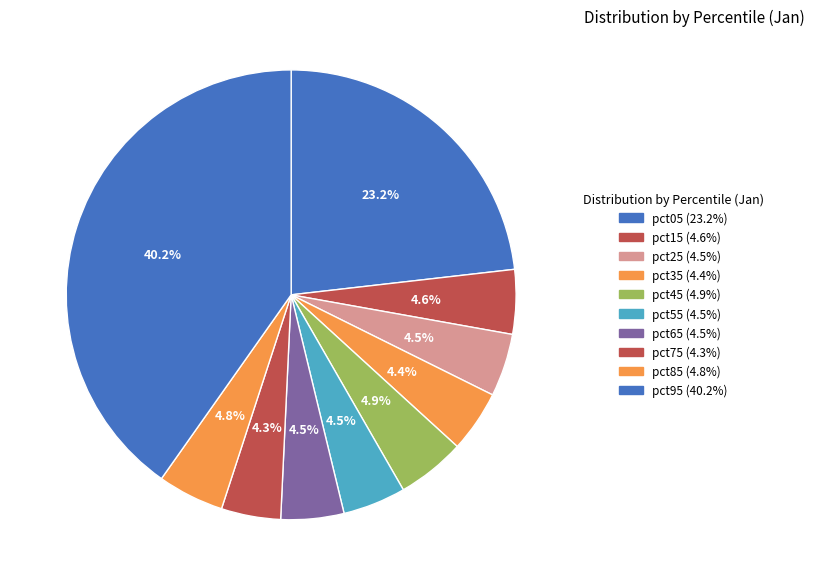

Which slice is the smallest?

pct75